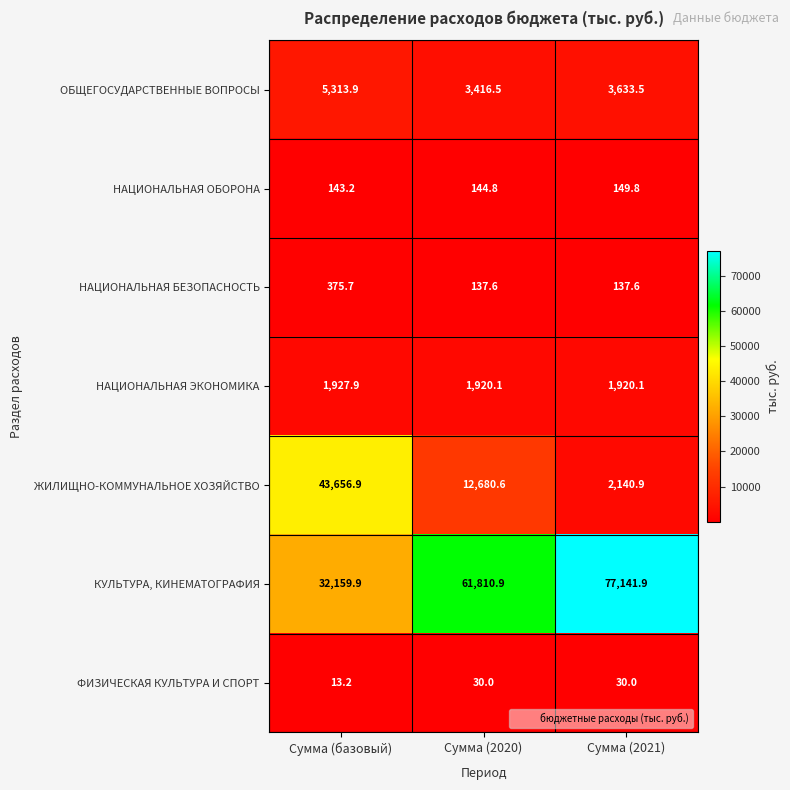

The НАЦИОНАЛЬНАЯ БЕЗОПАСНОСТЬ series shows 65.1 at Сумма (2021). True or false?

False